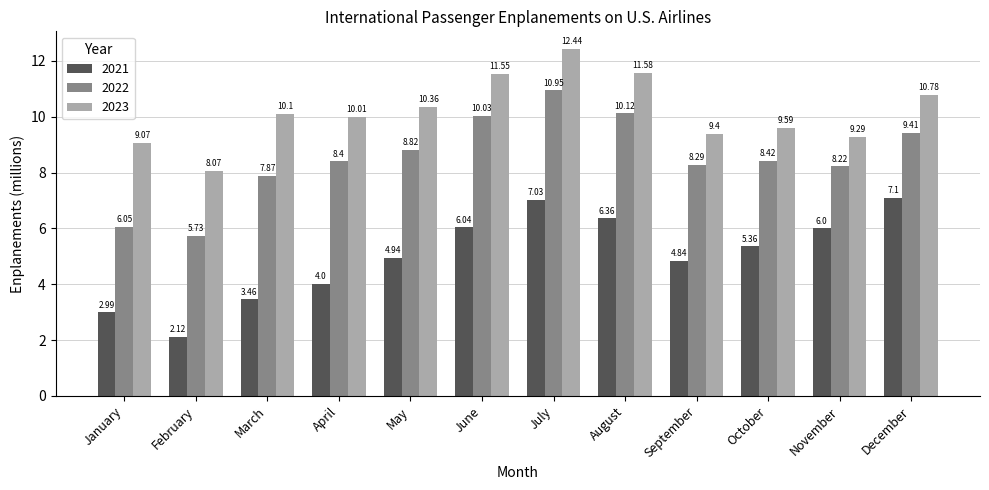

How many values in the 2021 series are below 5?

6